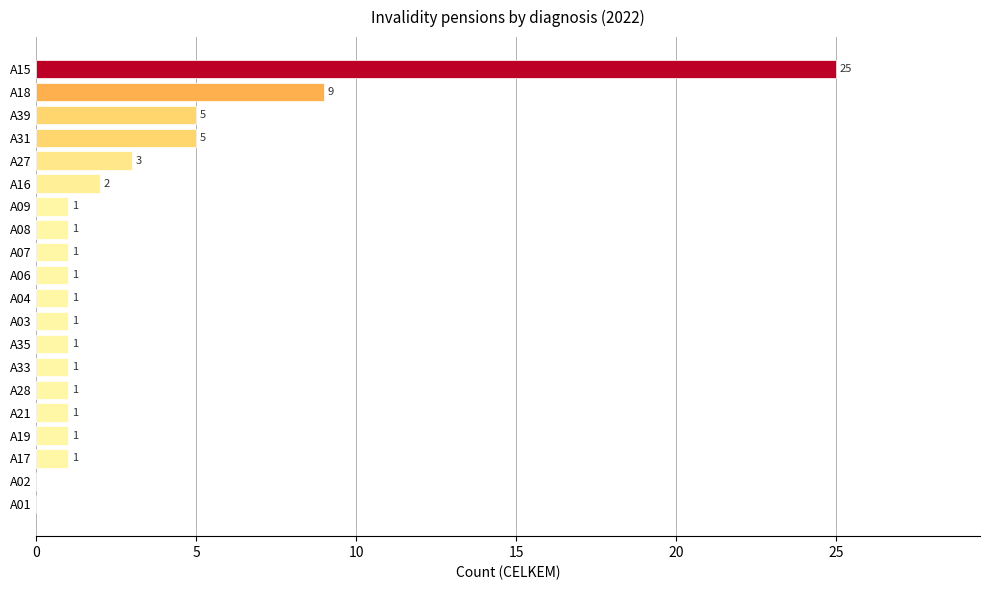

How many categories are shown in the chart?

20